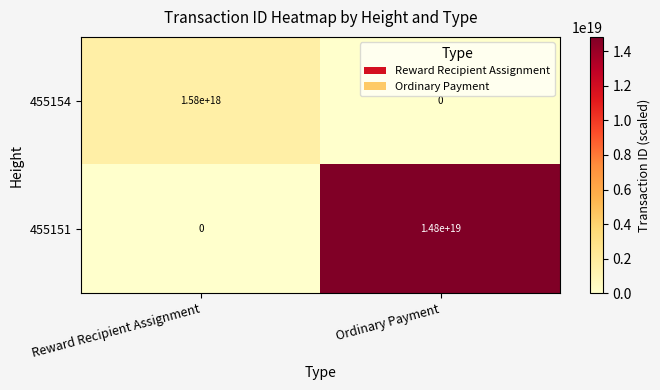

Which series changed the most between Reward Recipient Assignment and Ordinary Payment?

455151